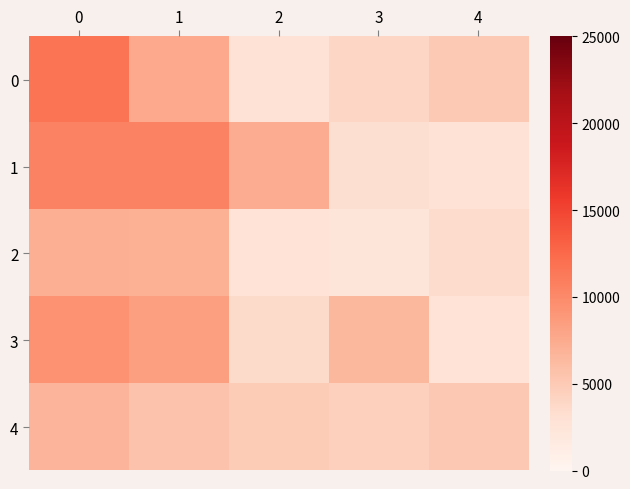

Rank the series by their maximum value, from lowest to highest.

4, 2, 3, 1, 0